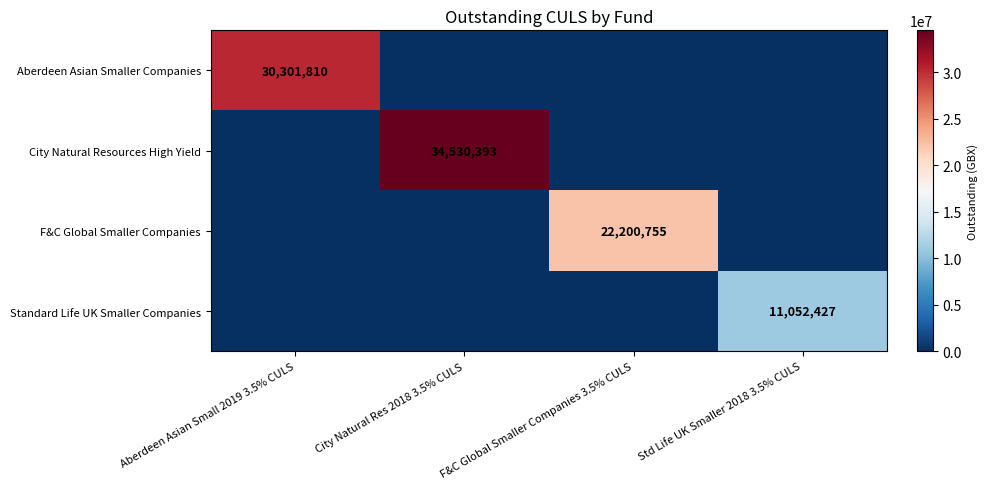

True or false: F&C Global Smaller Companies has a value of 7859867 at F&C Global Smaller Companies 3.5% CULS.

False